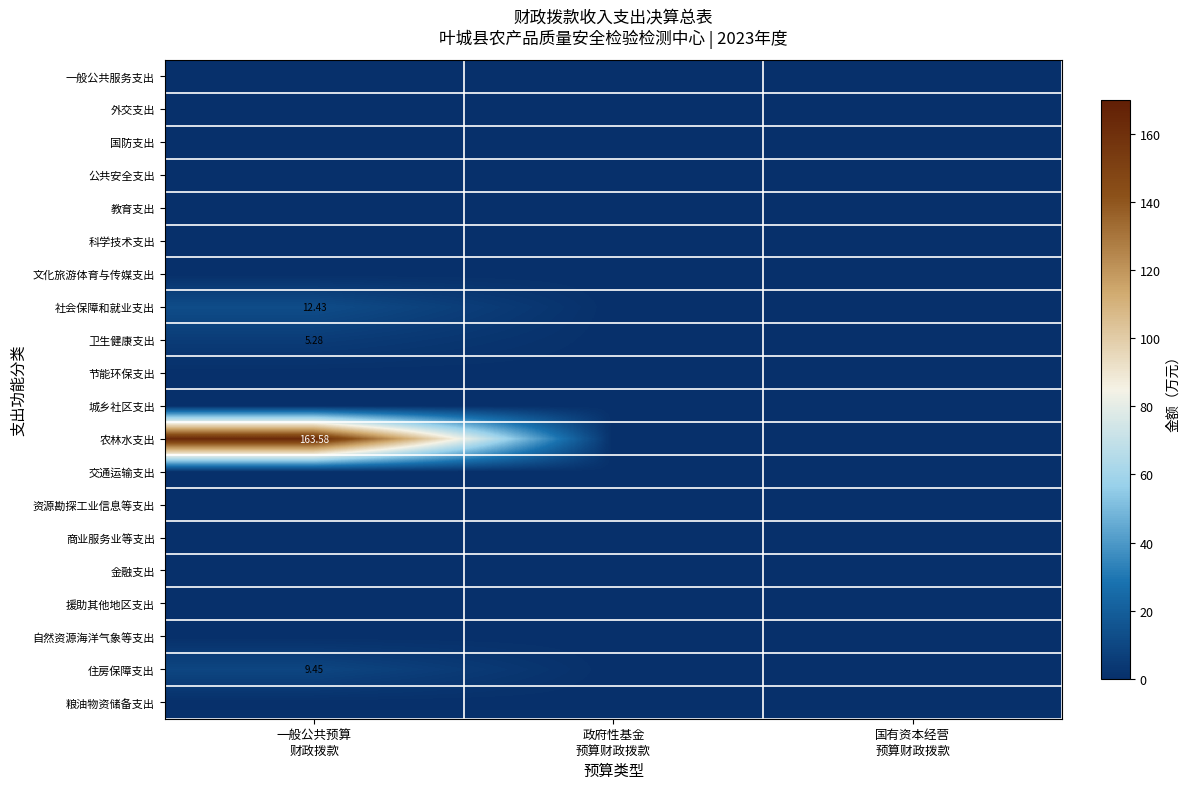

Where is 外交支出 nearest to the value 0?

一般公共预算 财政拨款